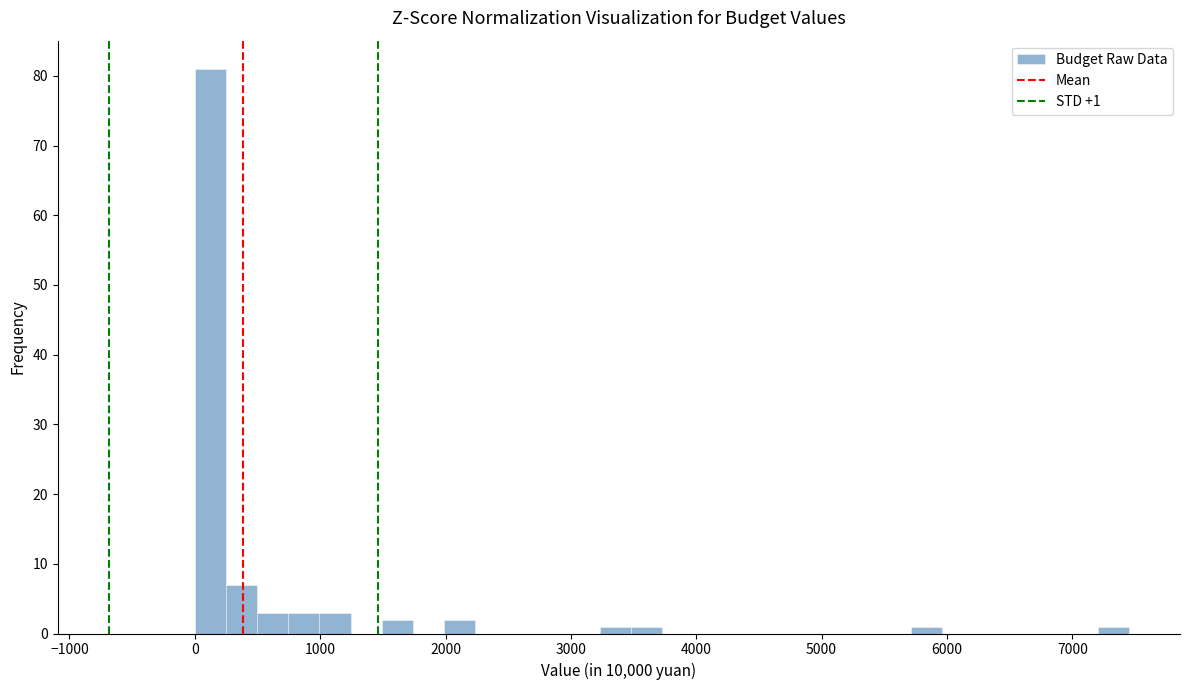

Read against the x-axis, roughly where is the centre of the tallest bar?

100